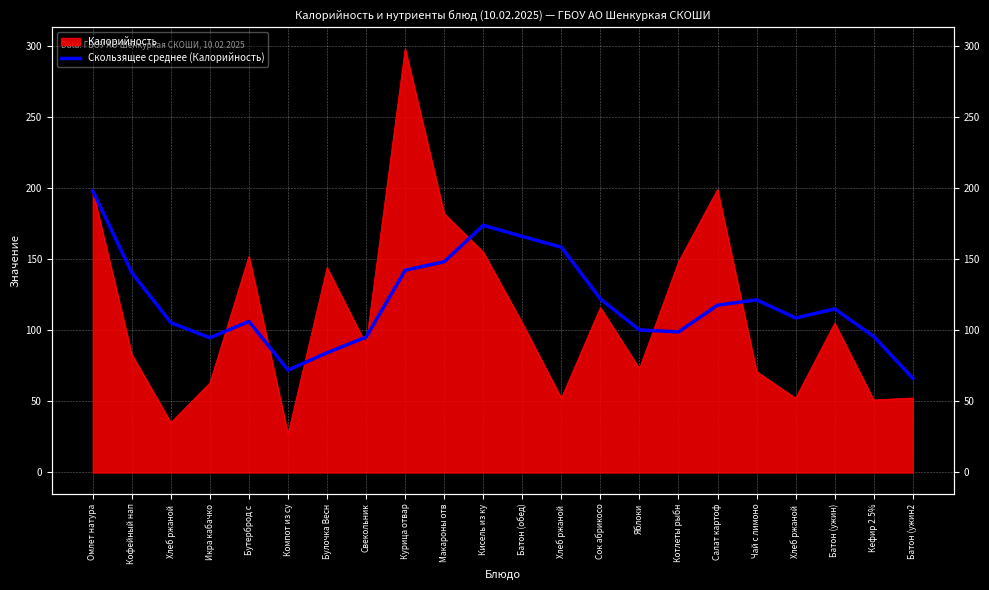

At which category does the data reach its first local valley?

Икра кабачко